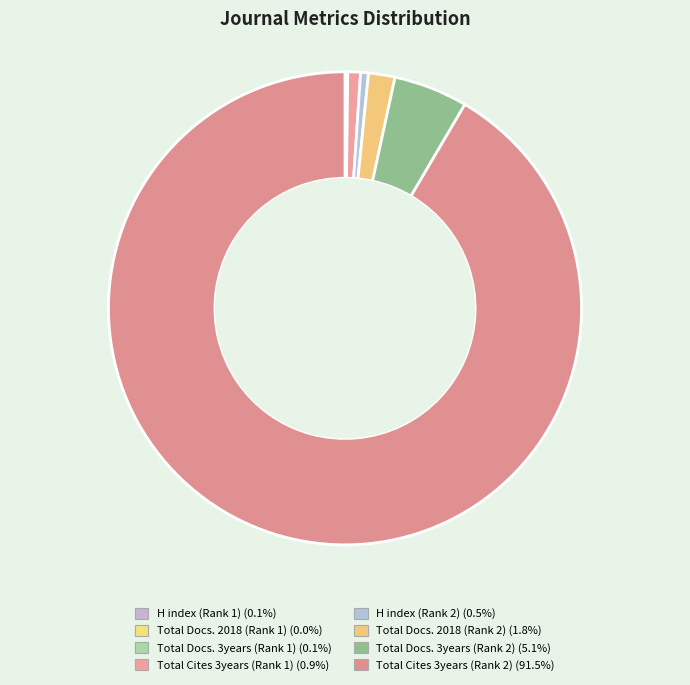

To the nearest percent, what is the difference between the Total Docs. 3years (Rank 1) and Total Docs. 3years (Rank 2) slice percentages?

5%